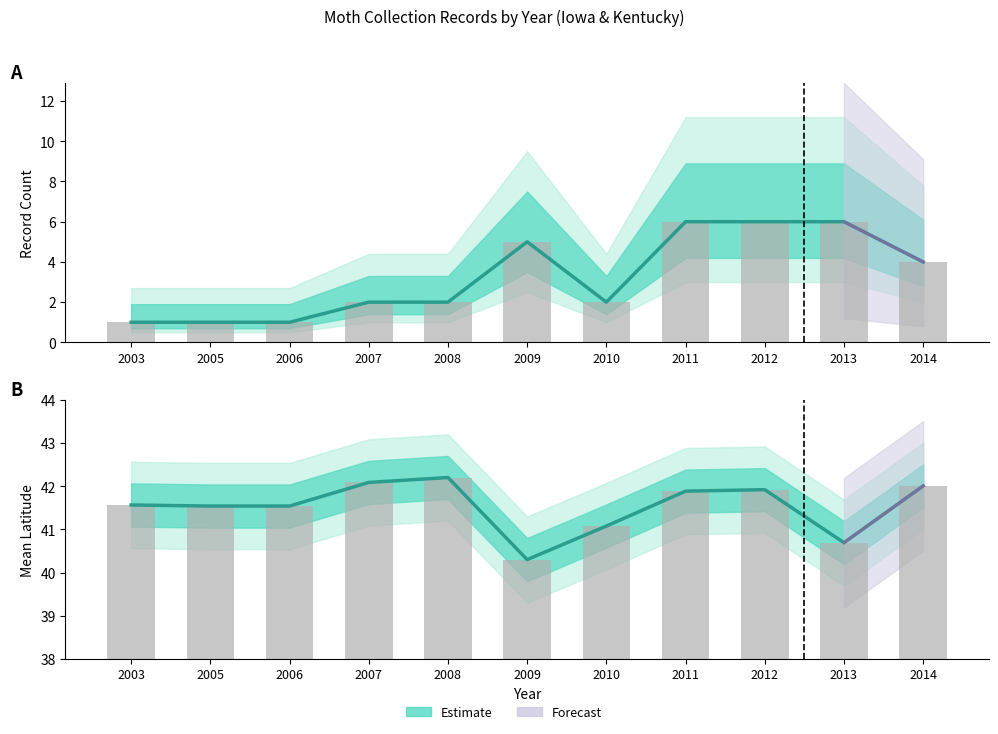

What is the sum of all values?

456.8